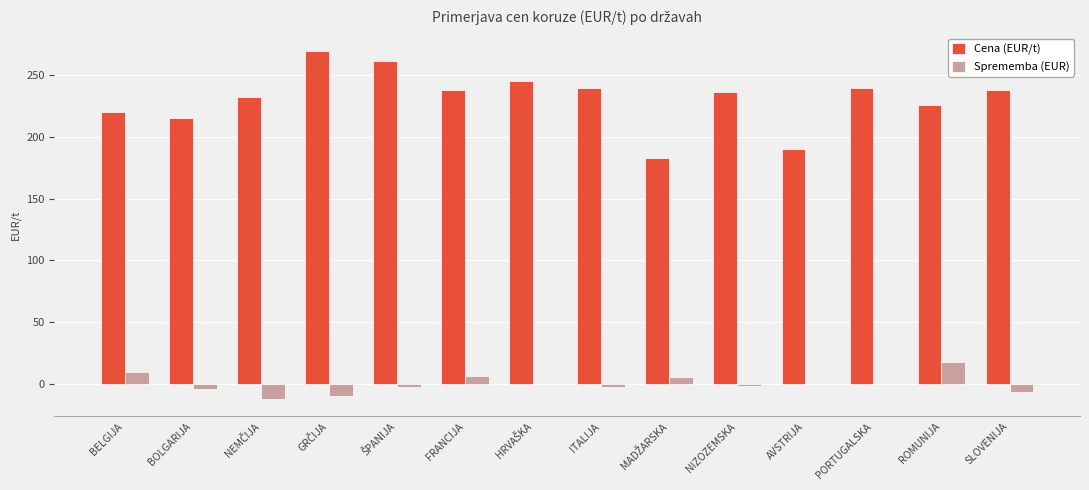

Which category has the highest value in the Sprememba (EUR) series?

ROMUNIJA